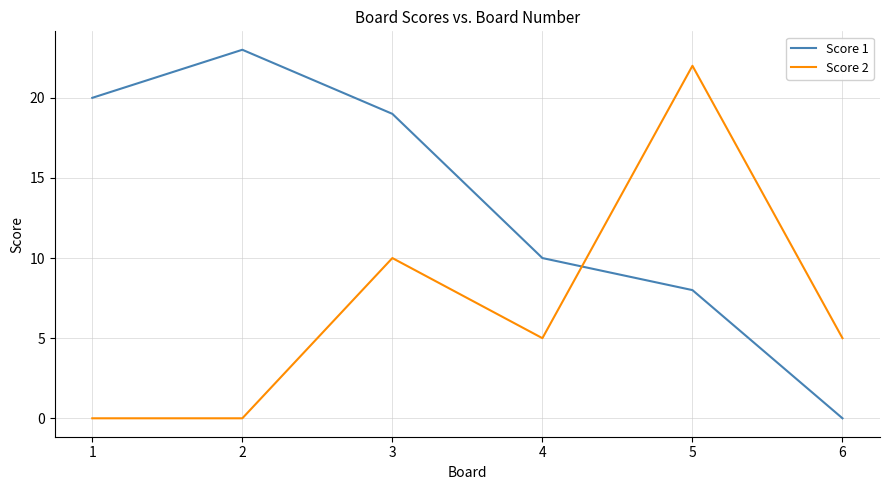

How many series are shown in this chart?

2